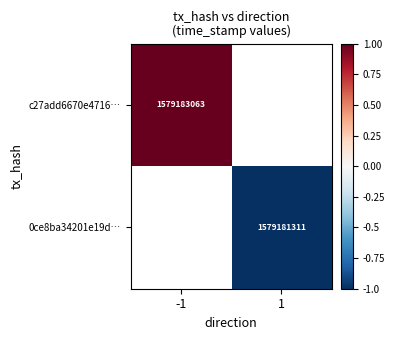

The value of c27add6670e4716… at -1 is 1579183063. True or false?

True